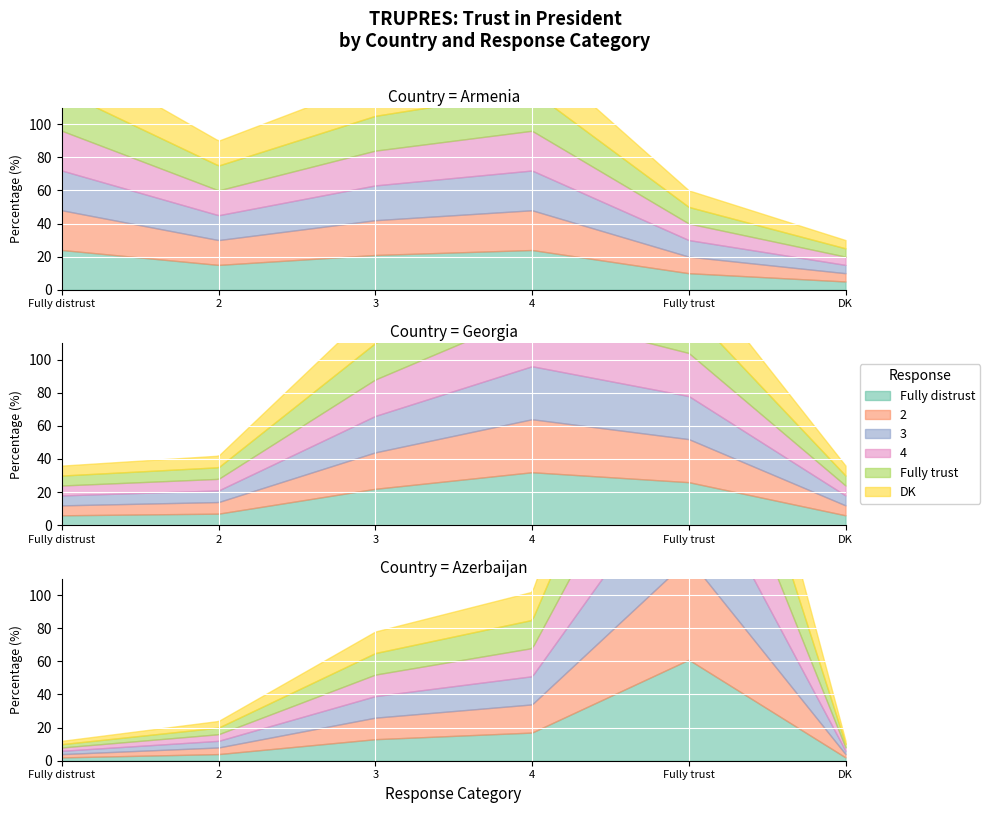

Count the 3 values in the range 13 to 22.

3